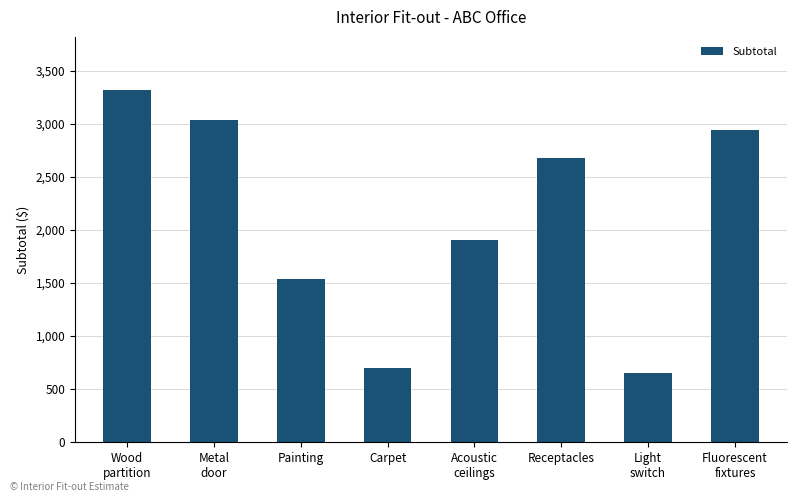

Reading left to right, extract all data points from this chart.

Wood
partition=3320.8	Metal
door=3040.0	Painting=1534.4	Carpet=700.8	Acoustic
ceilings=1908.0	Receptacles=2676.0	Light
switch=649.0	Fluorescent
fixtures=2940.0